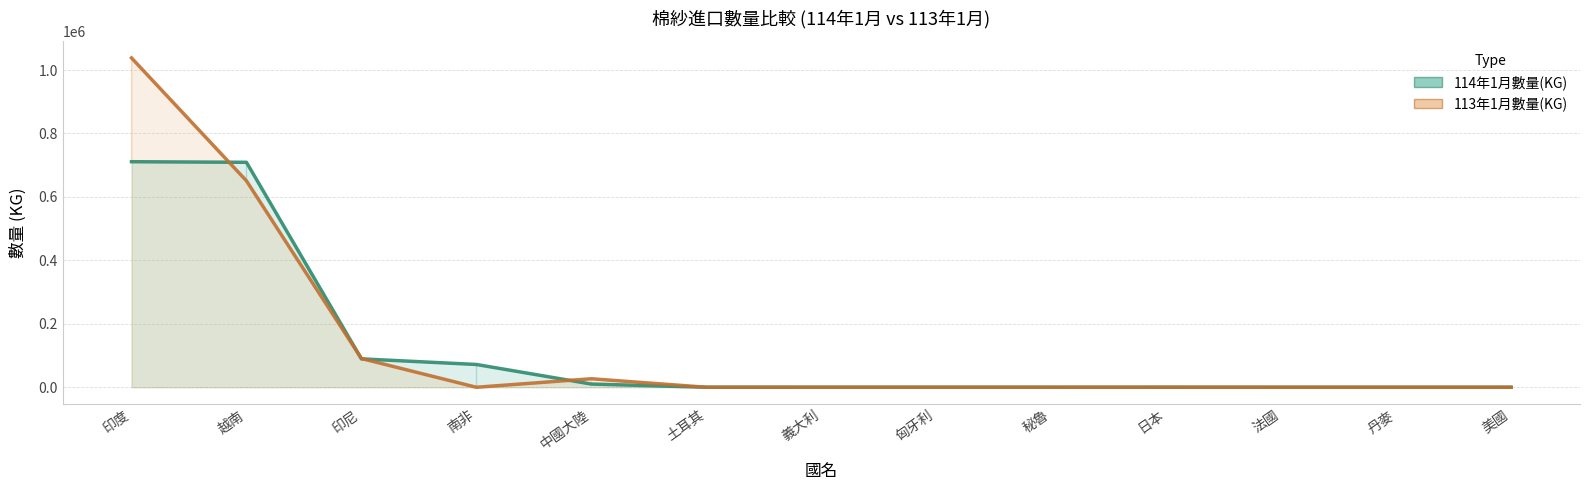

How many lines are shown in the chart?

2